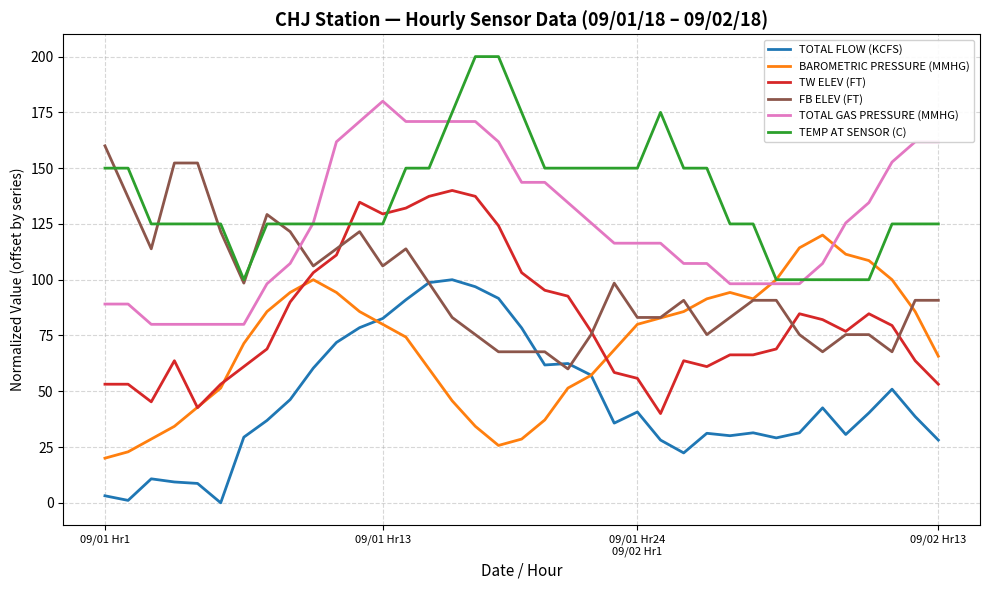

Which series has the largest total across all categories?

TEMP AT SENSOR (C)